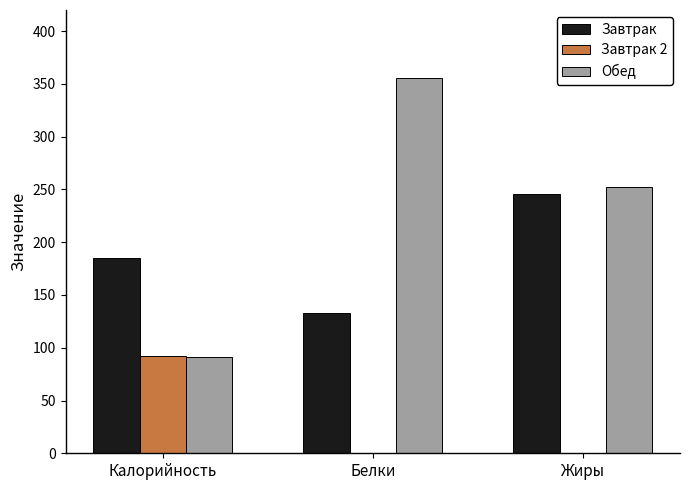

What is the sum of all Обед values?

699